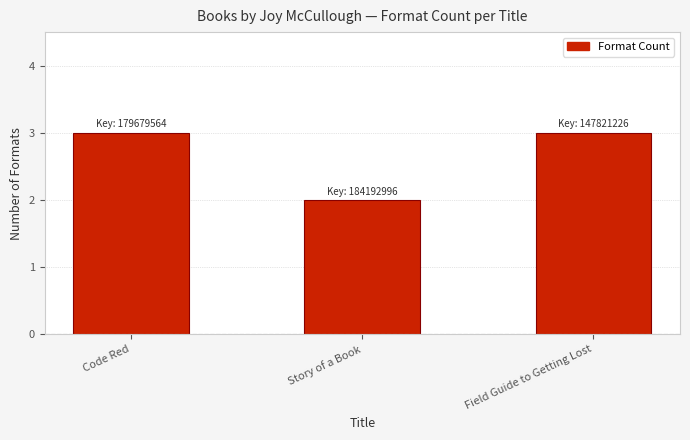

Where is the data nearest to the value 2?

Story of a Book